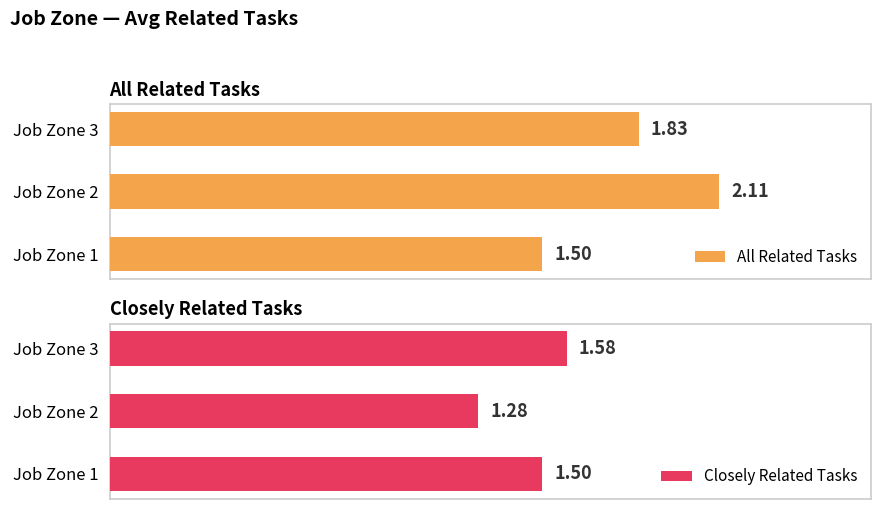

Which has a higher value, Job Zone 2 or Job Zone 1?

Job Zone 2